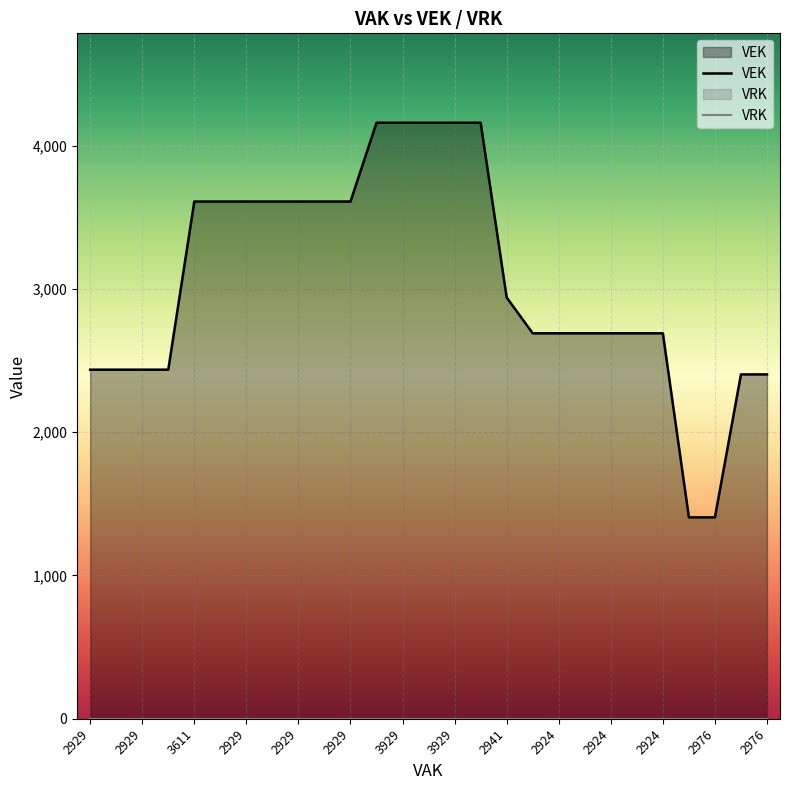

What is the difference between the maximum and minimum values?

2755